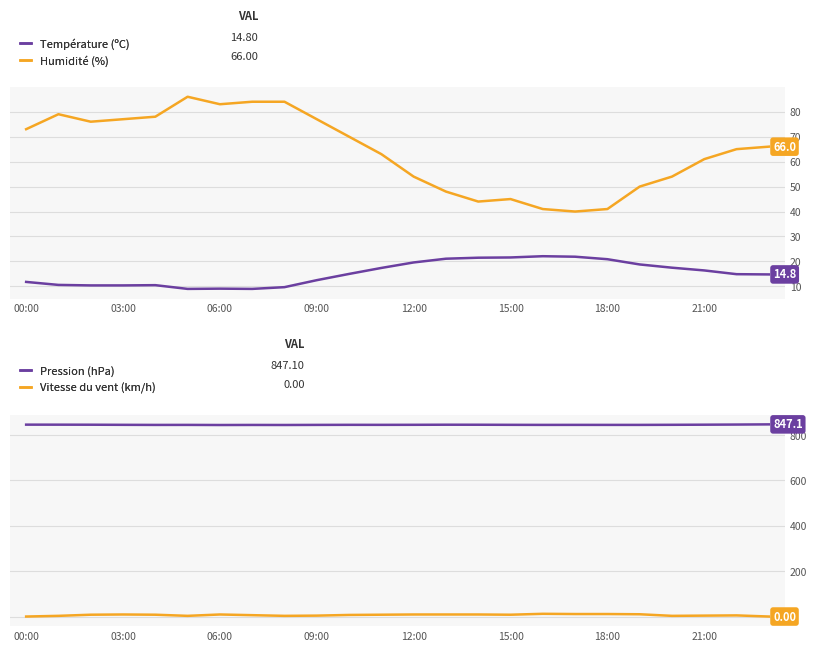

True or false: Vitesse du vent (km/h) has more than 1 interior local peaks.

True